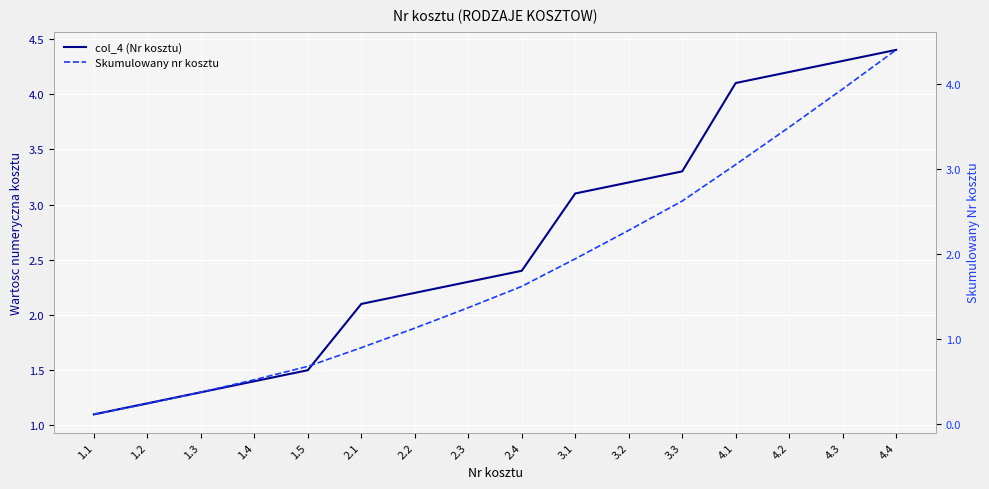

What is the maximum value for col_4 (Nr kosztu)?

4.4